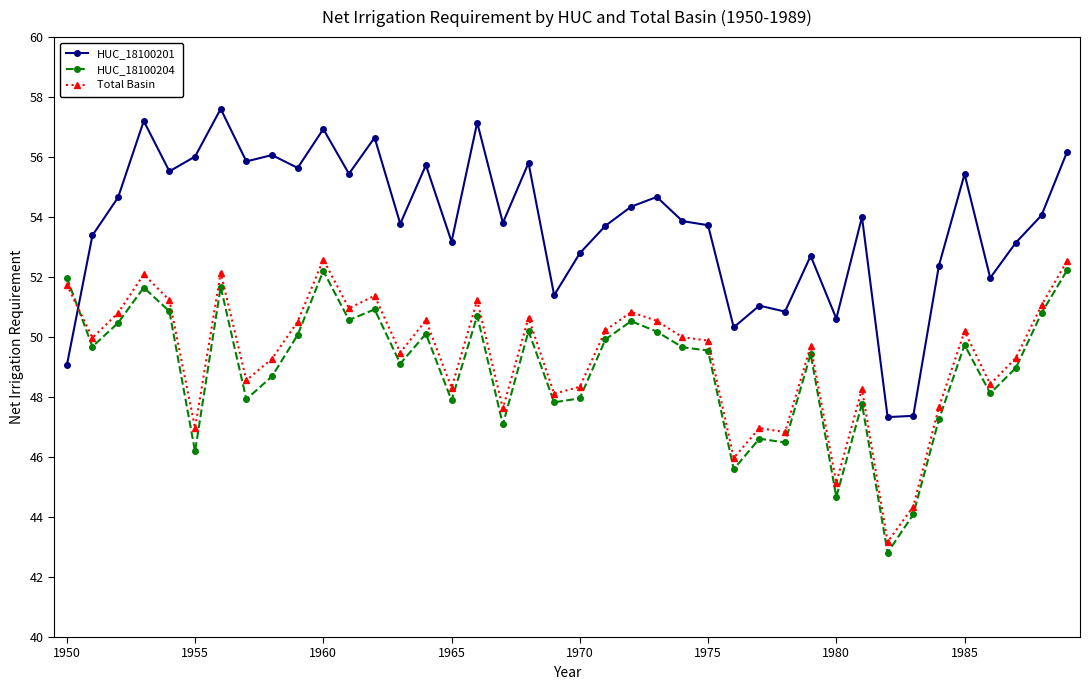

How many intersections are there between HUC_18100201 and Total Basin?

1